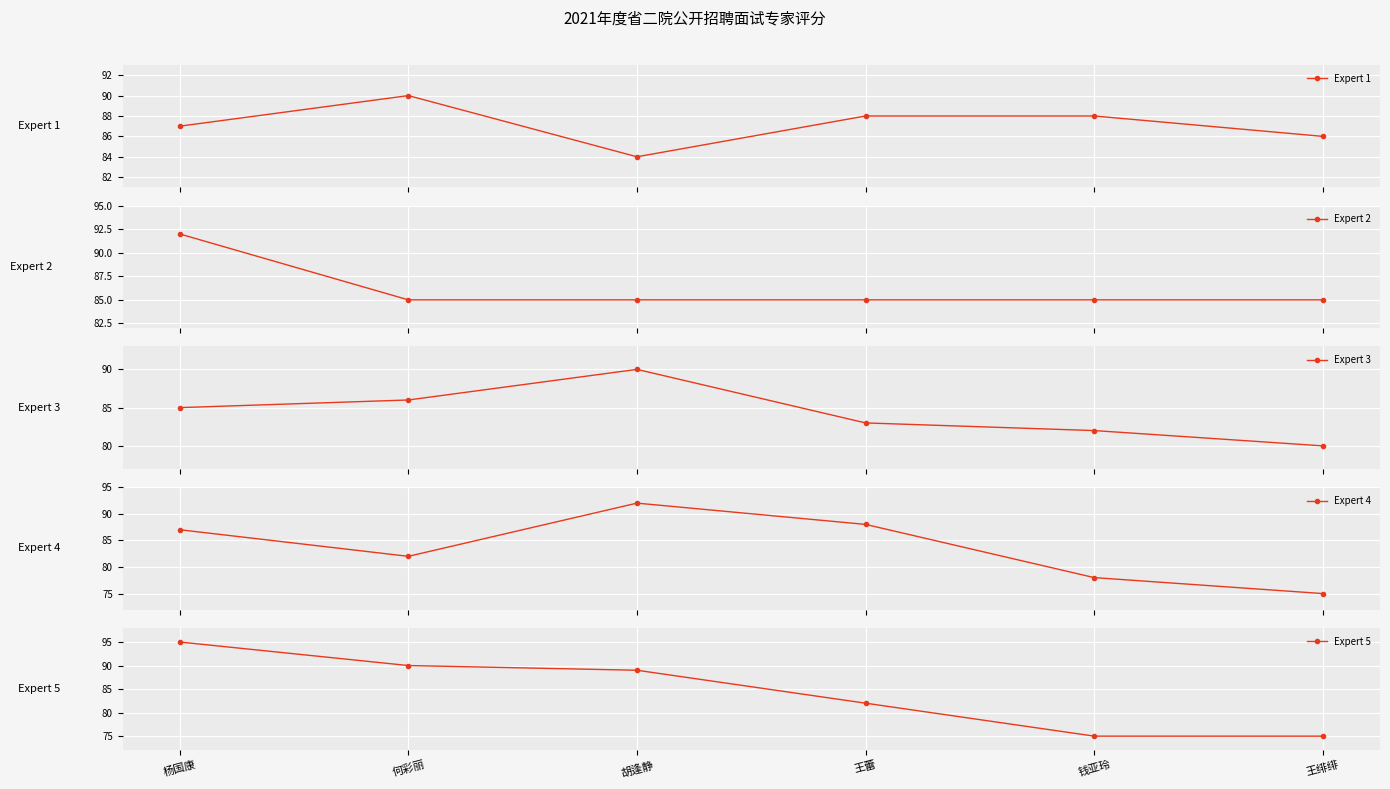

Which series has the largest total across all categories?

Expert 1